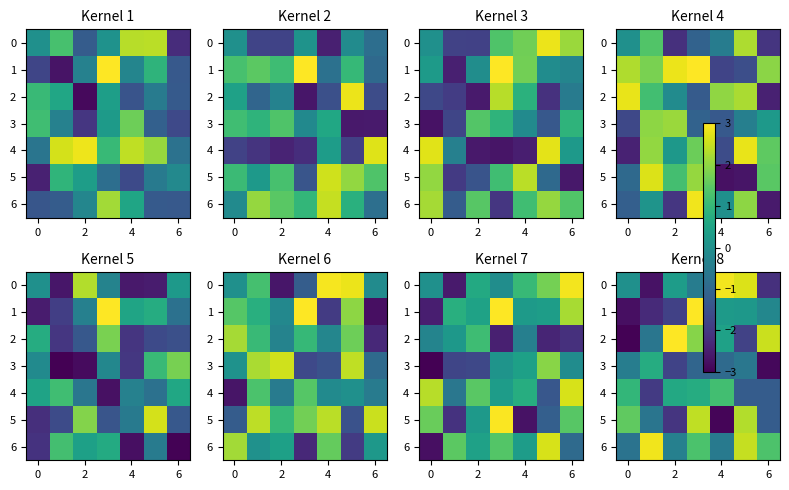

What is the difference between the maximum and minimum values in the row_3 series?

3.6